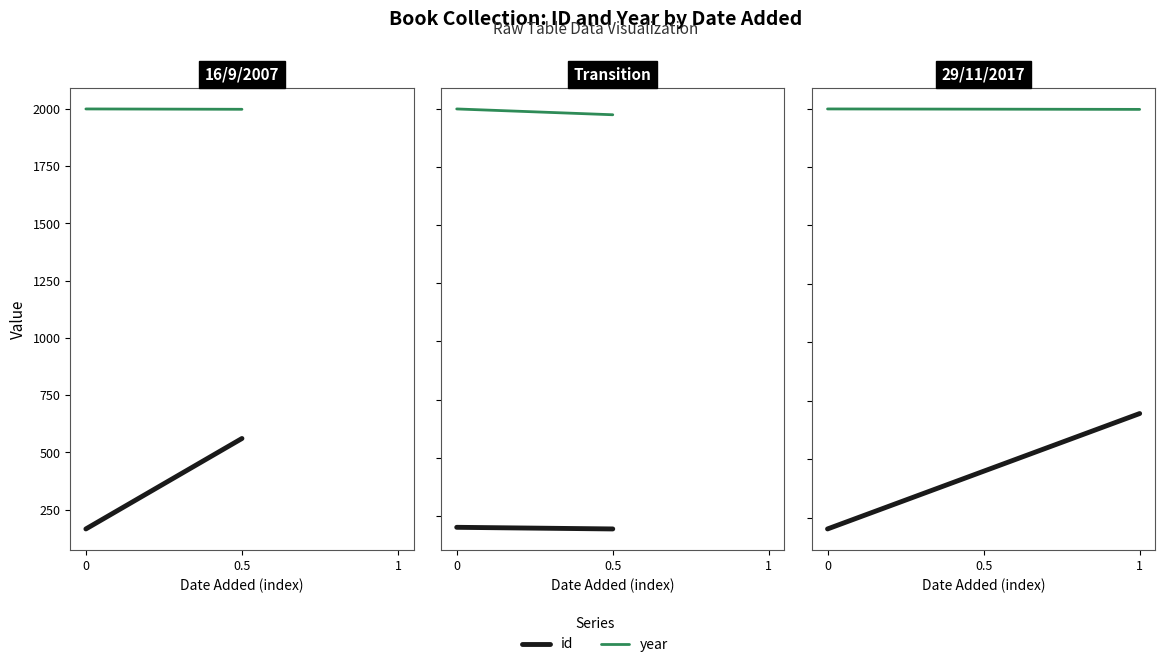

What position from the left is 0.5?

2